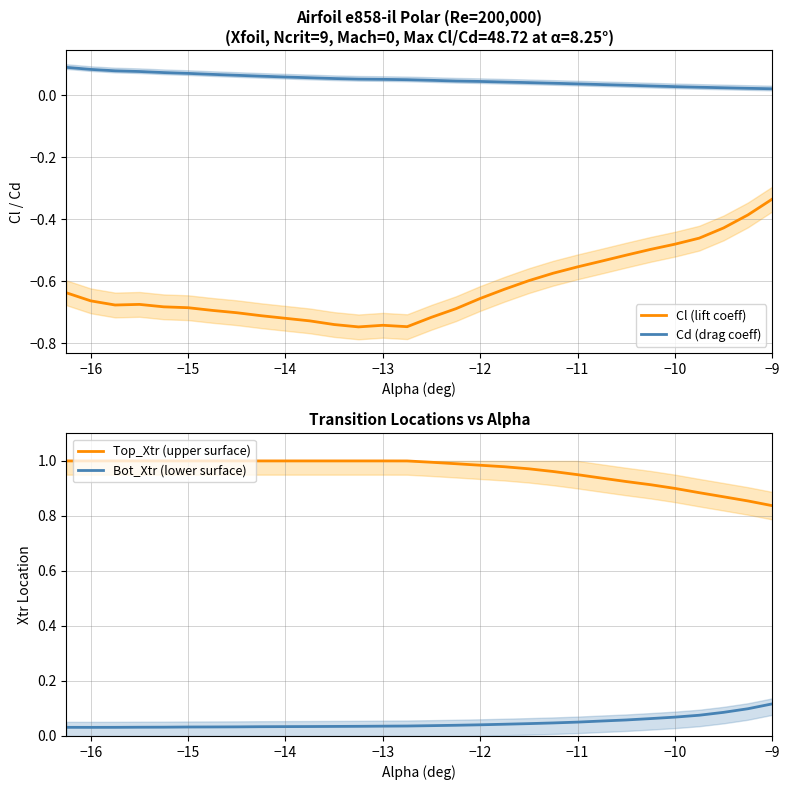

What is the difference between the maximum and minimum values in the Cl (lift coeff) series?

0.4